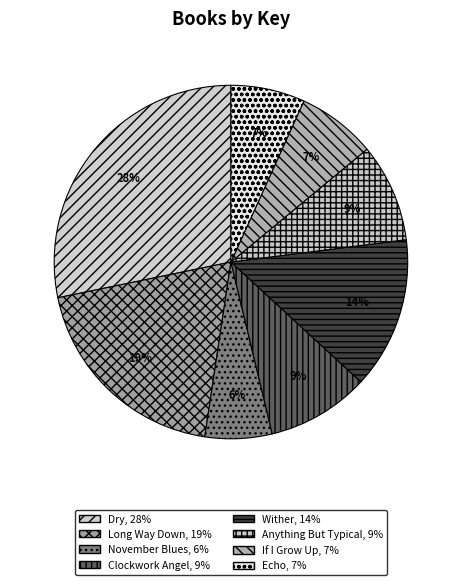

Rank the categories by value from highest to lowest.

Dry, Long Way Down, Wither, Clockwork Angel, Anything But Typical, If I Grow Up, Echo, November Blues